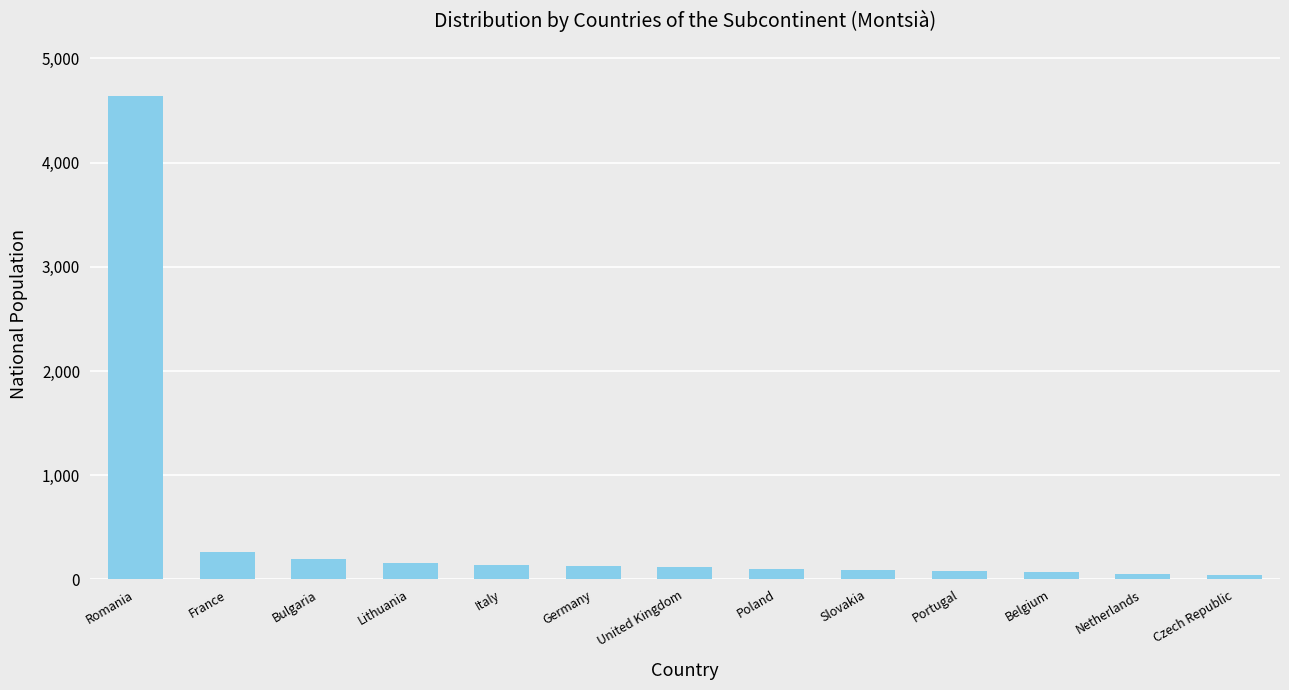

What is the smallest value displayed?

40